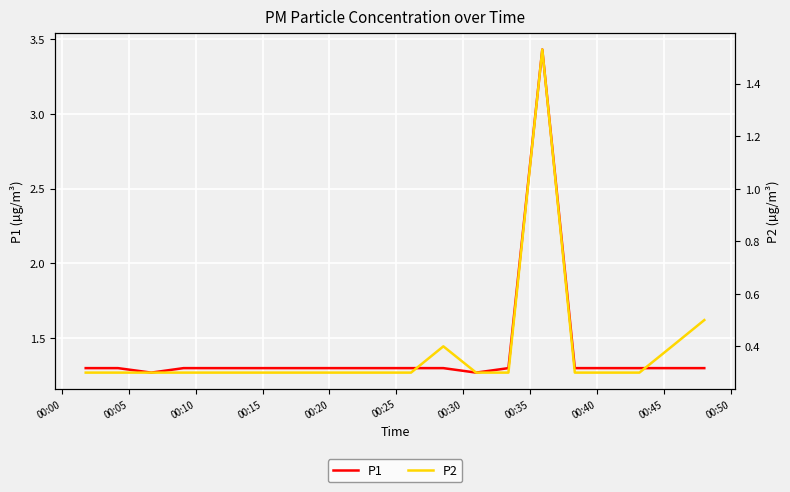

Between 00:05 and 00:30, which is larger?

00:05